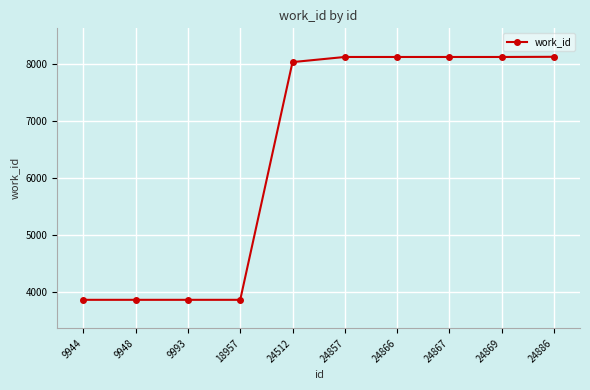

What is the change in value from 9948 to 24867?

+4265